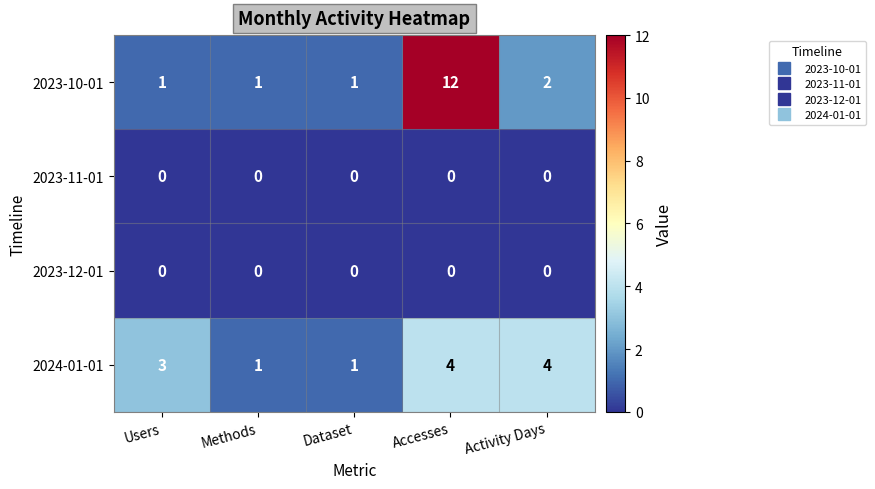

Reading left to right, transcribe all the data shown in this chart.

2023-10-01: 1	1	1	12	2
2023-11-01: 0	0	0	0	0
2023-12-01: 0	0	0	0	0
2024-01-01: 3	1	1	4	4